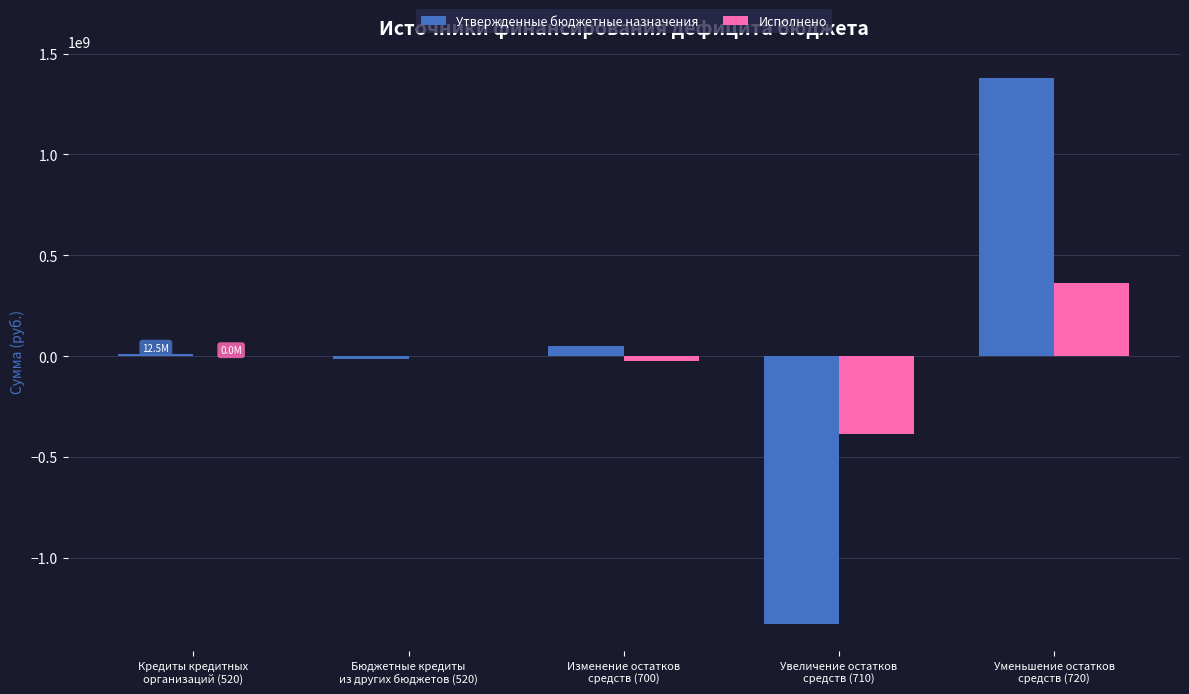

Reading left to right, list all the values displayed in this chart.

Утвержденные бюджетные назначения: Кредиты кредитных
организаций (520)=12503375.0	Бюджетные кредиты
из других бюджетов (520)=-12503375.0	Изменение остатков
средств (700)=51680765.3	Увеличение остатков
средств (710)=-1326660840.3	Уменьшение остатков
средств (720)=1378341605.6
Исполнено: Кредиты кредитных
организаций (520)=0.0	Бюджетные кредиты
из других бюджетов (520)=0.0	Изменение остатков
средств (700)=-25337628.3	Увеличение остатков
средств (710)=-387671958.0	Уменьшение остатков
средств (720)=362334329.8